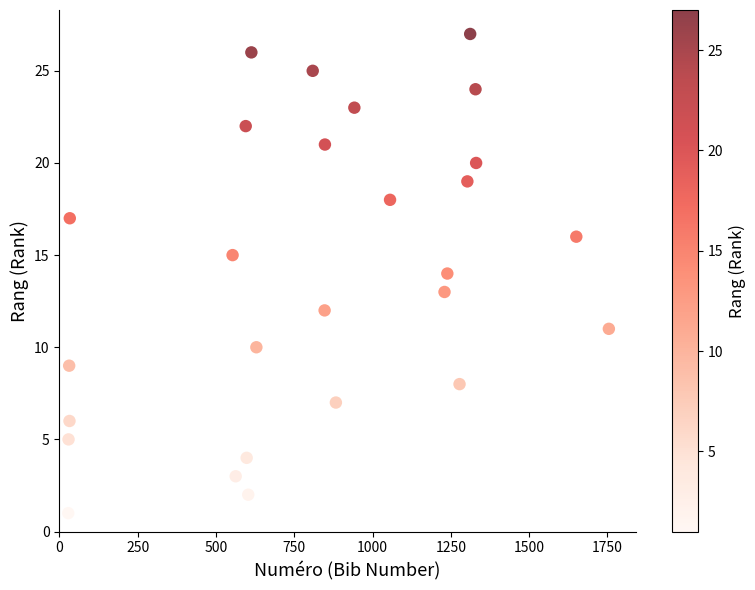

What is the range of Y values (max minus min)?

26